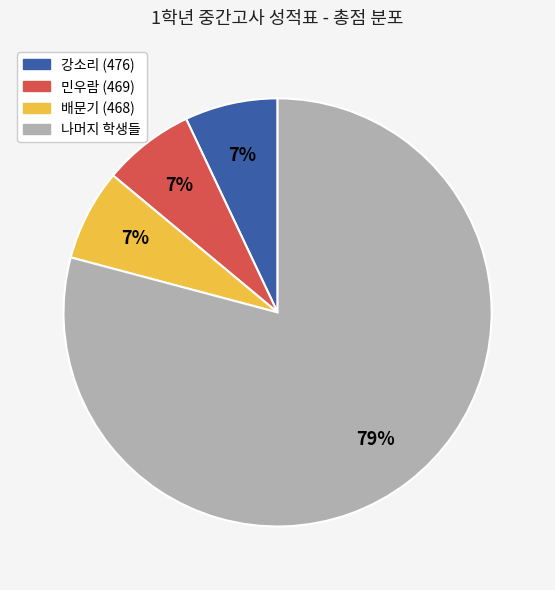

To the nearest percent, what is the average slice percentage?

25%